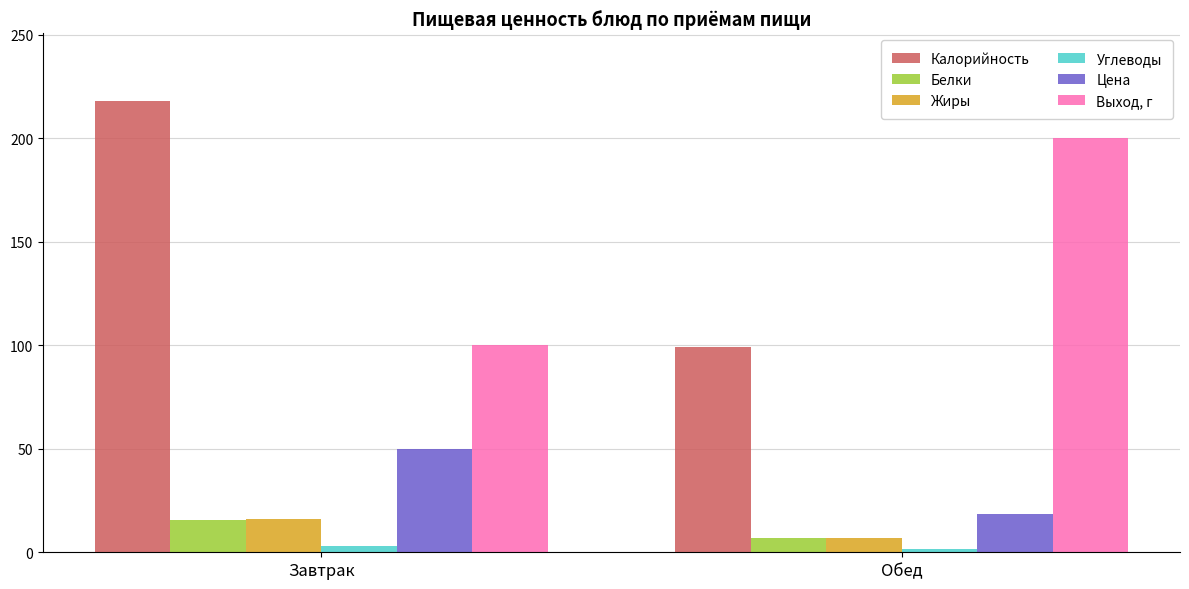

What is the total value across all series at Обед?

333.4